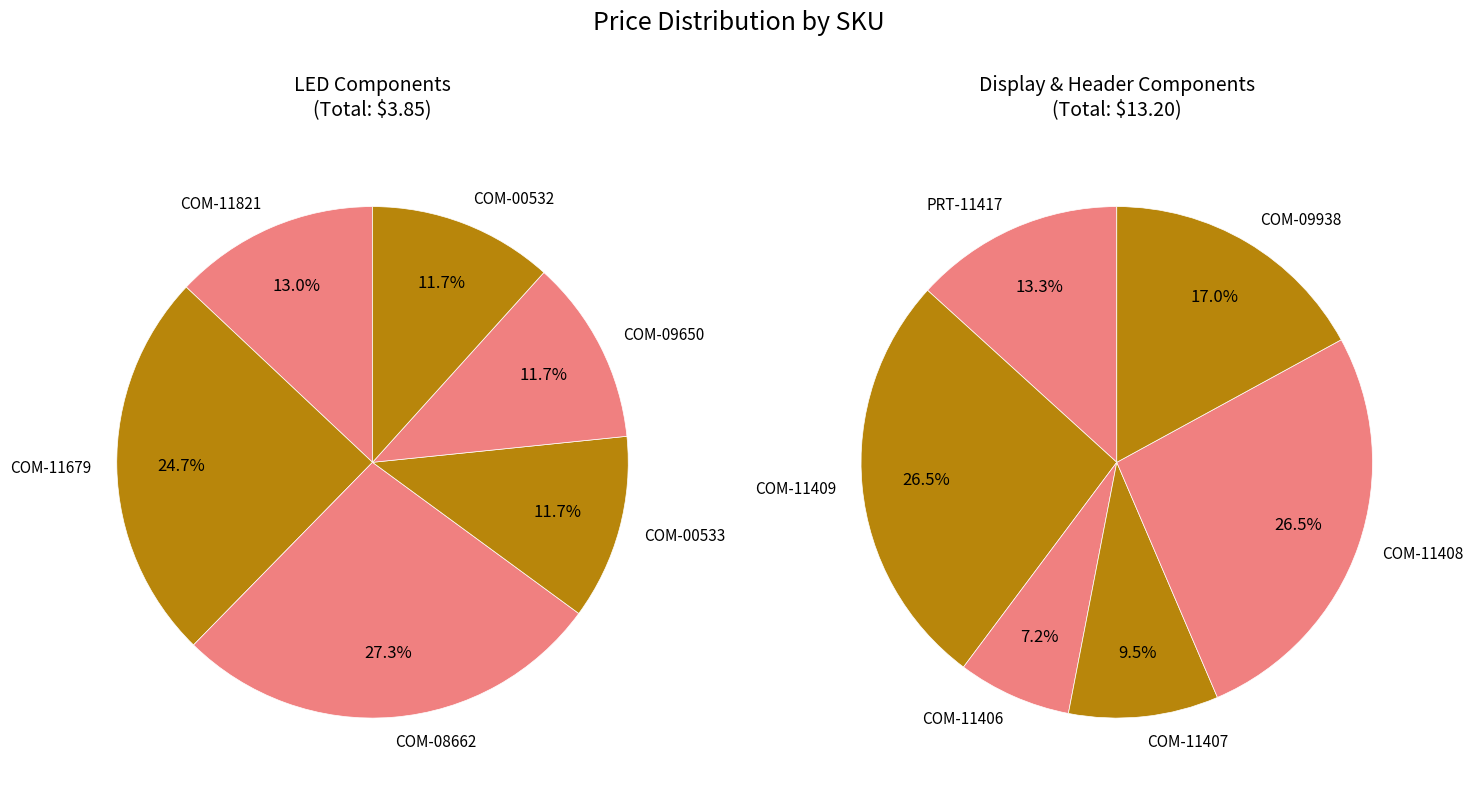

How many slices are in this pie chart?

12